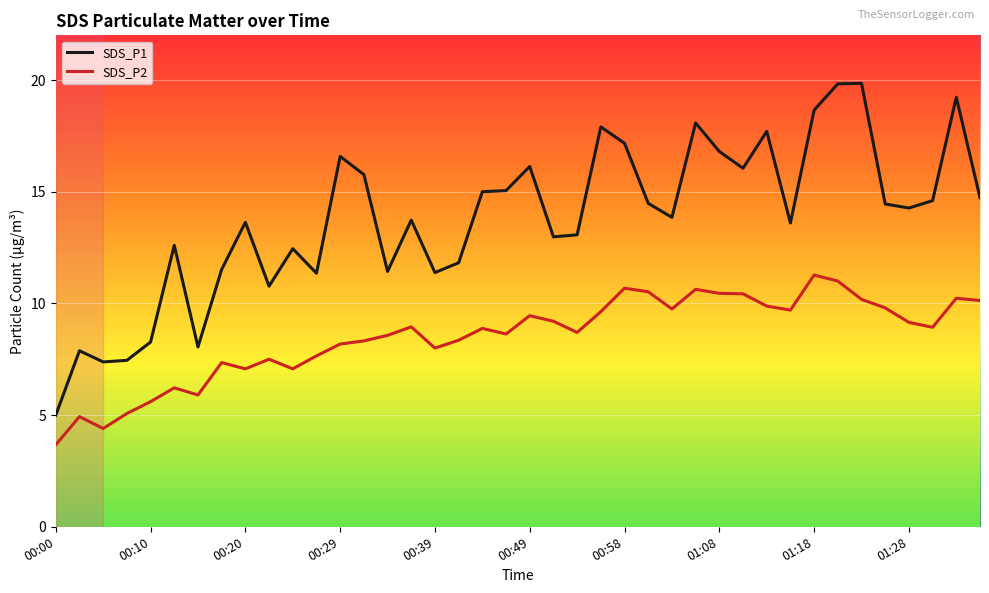

What is the difference between the maximum and minimum values in the SDS_P2 series?

7.6